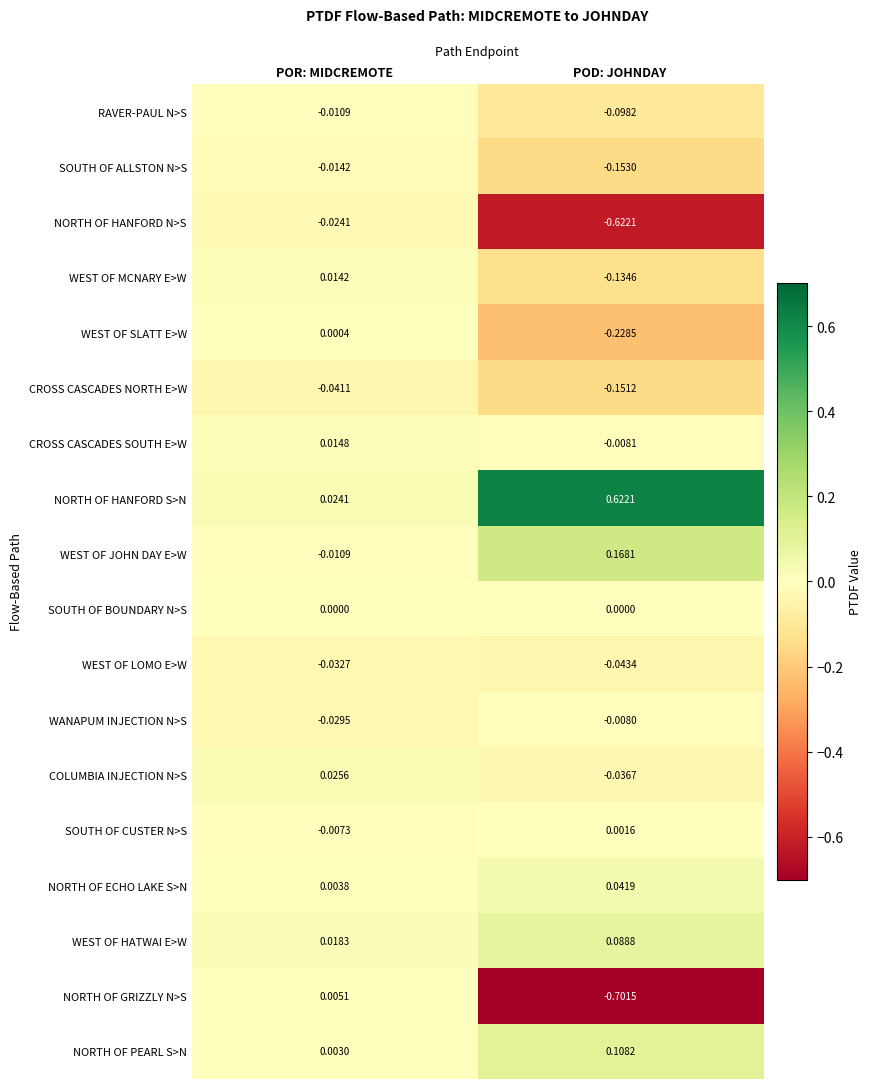

List the series in order of their peak value, lowest first.

CROSS CASCADES NORTH E>W, WEST OF LOMO E>W, NORTH OF HANFORD N>S, SOUTH OF ALLSTON N>S, RAVER-PAUL N>S, WANAPUM INJECTION N>S, SOUTH OF BOUNDARY N>S, WEST OF SLATT E>W, SOUTH OF CUSTER N>S, NORTH OF GRIZZLY N>S, WEST OF MCNARY E>W, CROSS CASCADES SOUTH E>W, COLUMBIA INJECTION N>S, NORTH OF ECHO LAKE S>N, WEST OF HATWAI E>W, NORTH OF PEARL S>N, WEST OF JOHN DAY E>W, NORTH OF HANFORD S>N